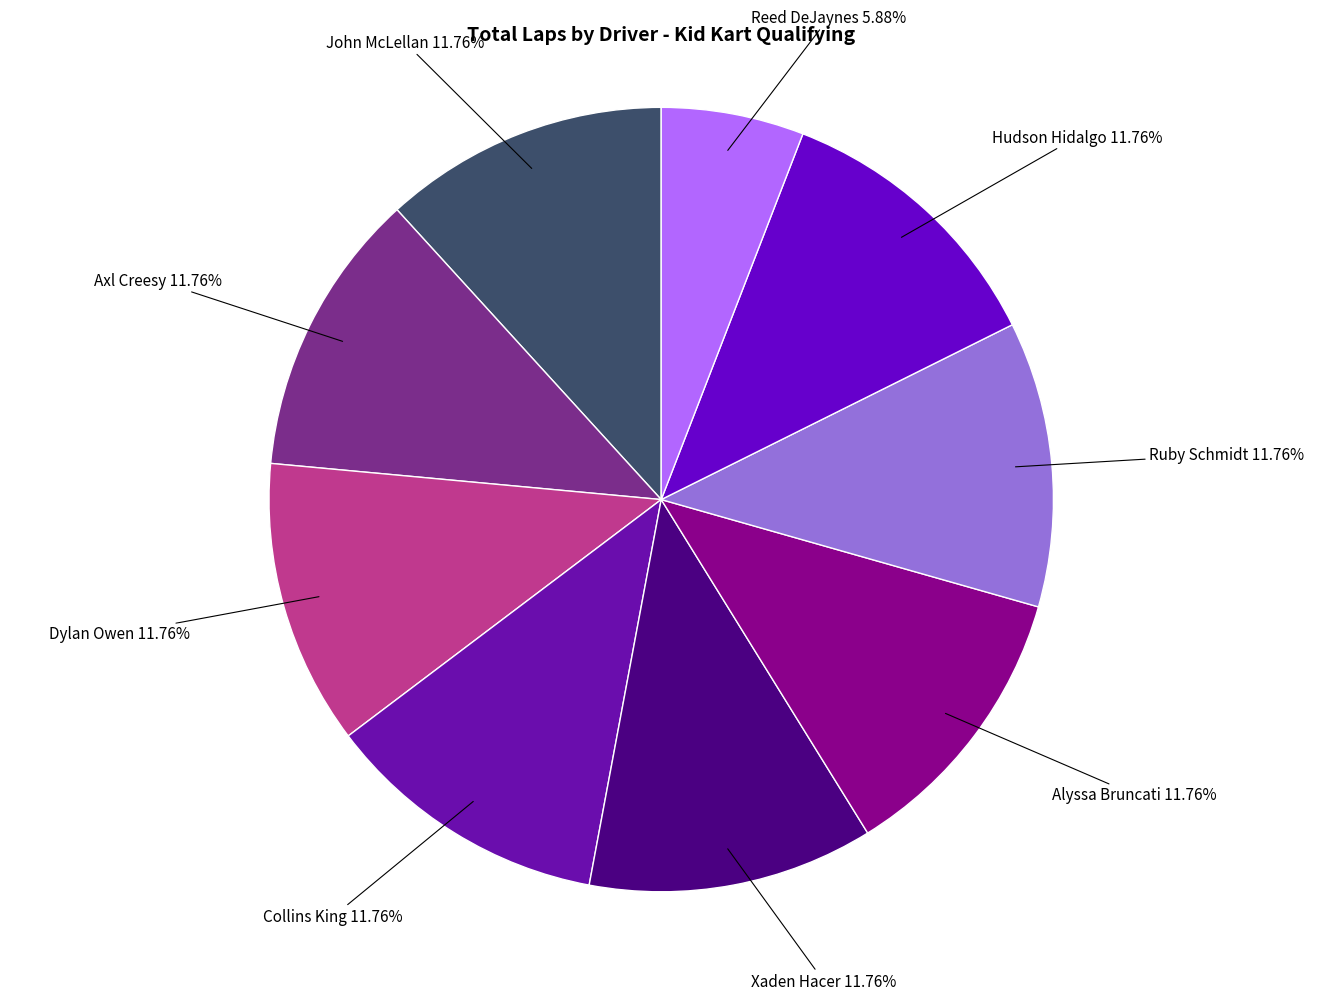

Count the number of slices in the pie.

9